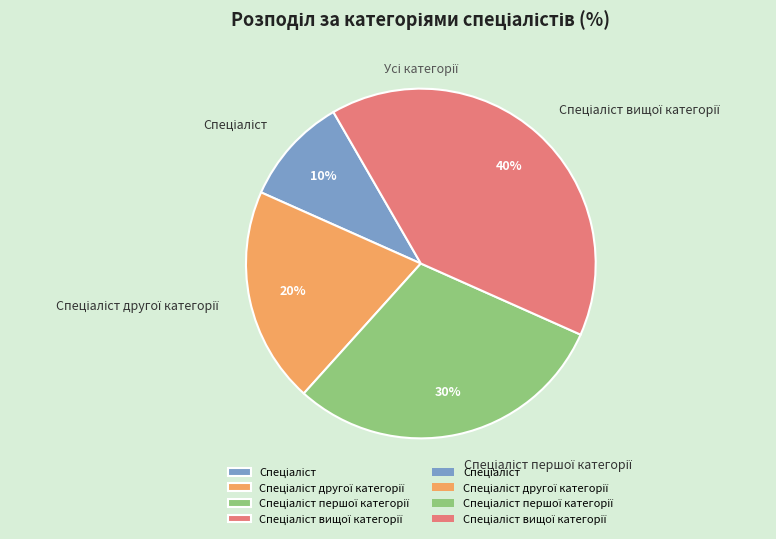

To the nearest percent, what is the average slice percentage?

25%